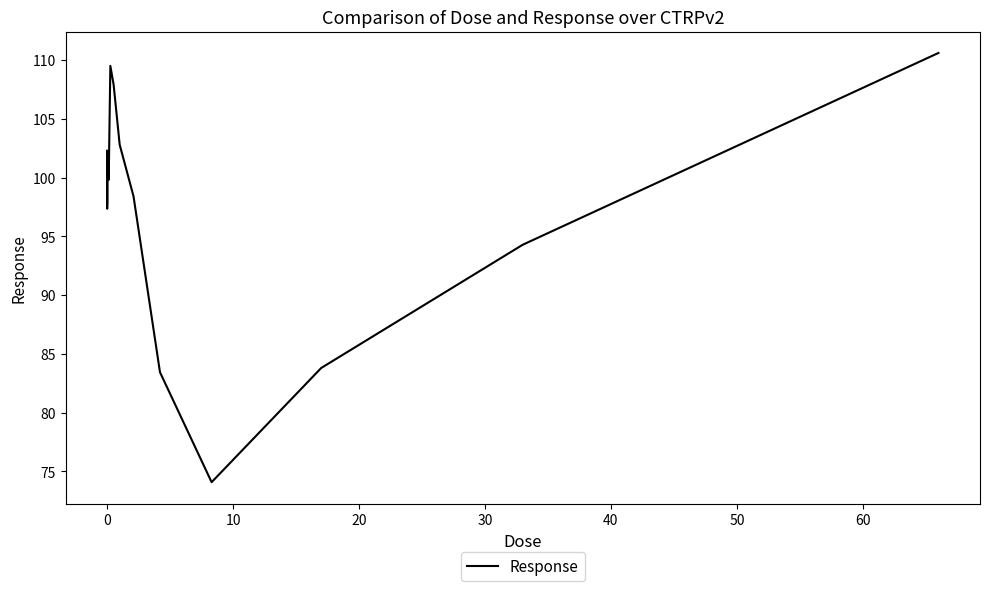

What is the difference between the maximum and minimum values?

36.5